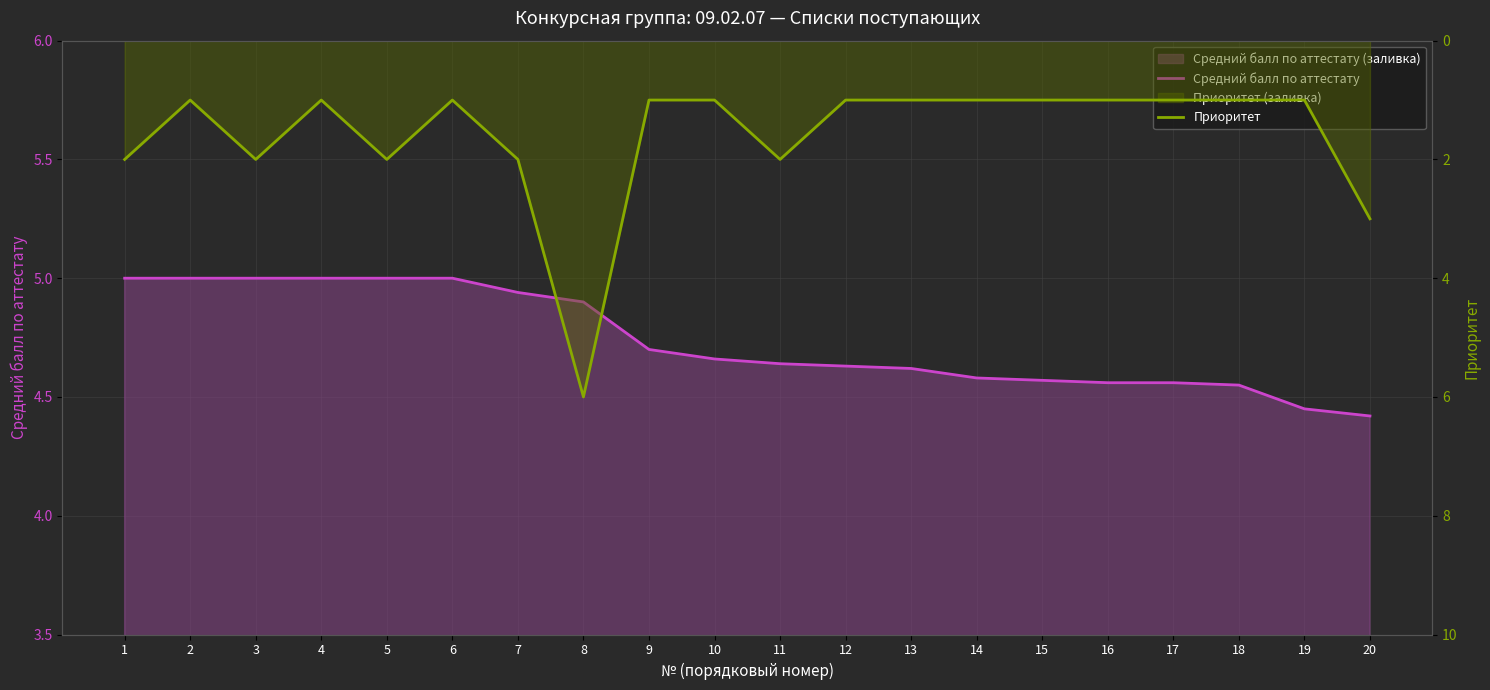

Which category has the lowest value in the Средний балл по аттестату series?

20